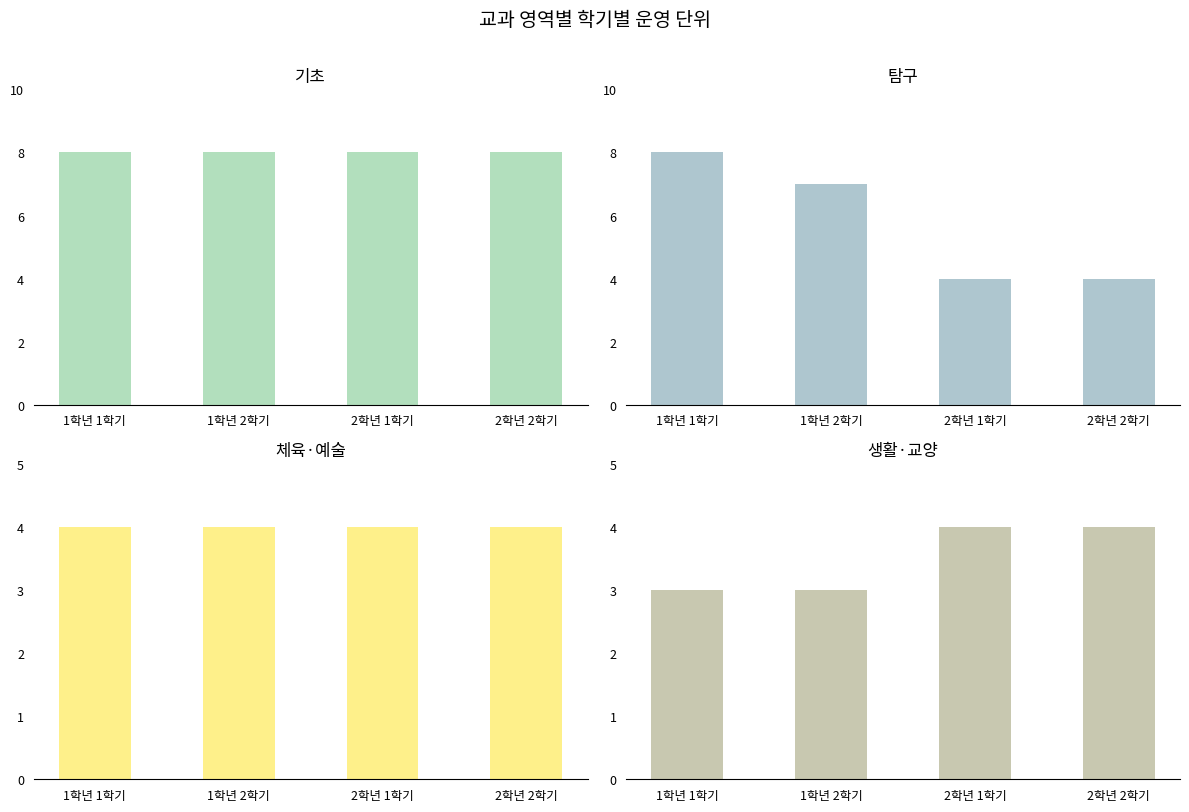

What are all the series names shown in the legend?

기초, 탐구, 체육·예술, 생활·교양